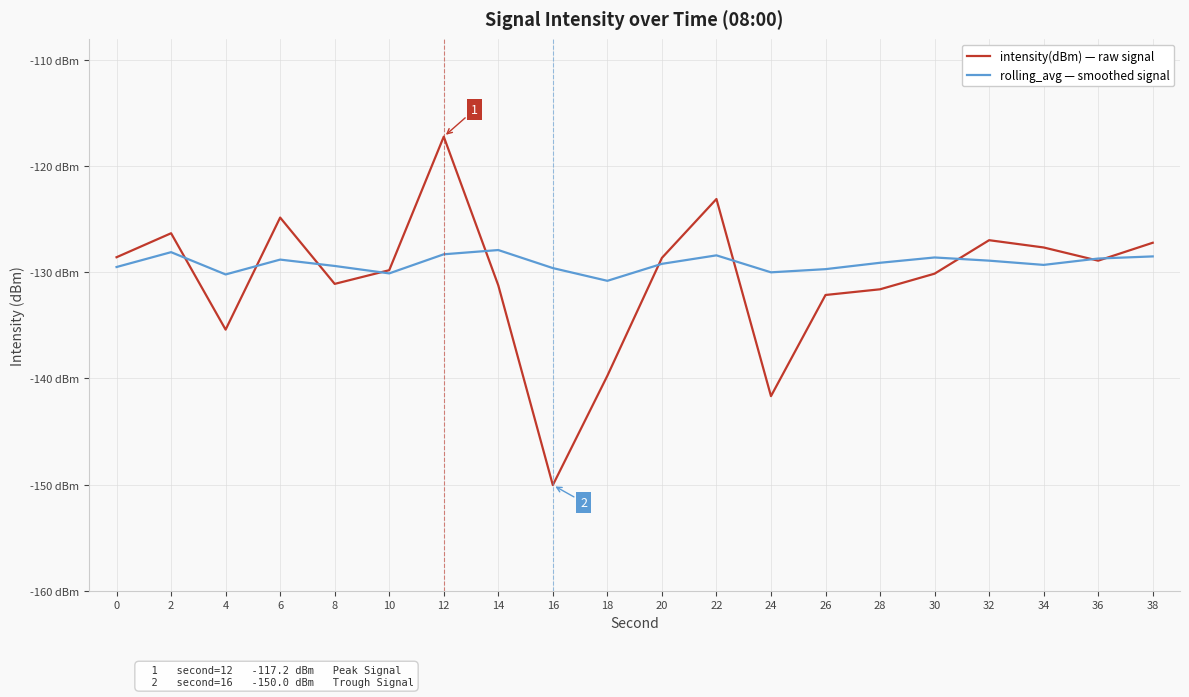

At which category does rolling_avg — smoothed signal reach its first local peak?

2